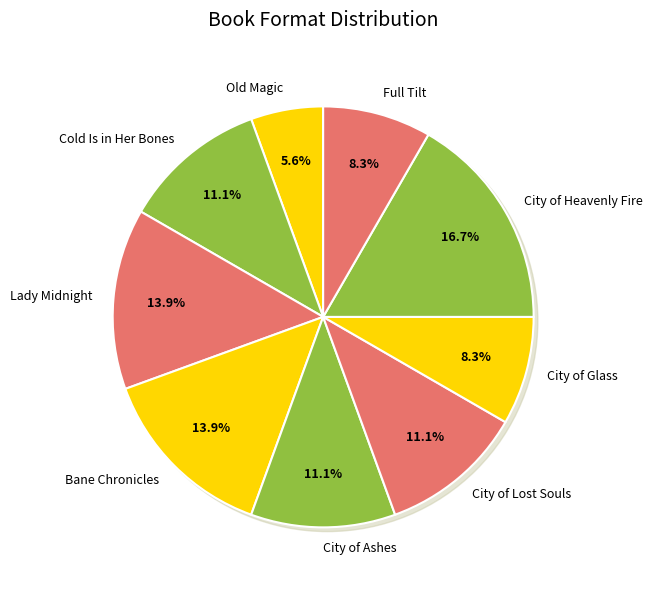

Approximately how many times larger is the value at City of Lost Souls compared to Bane Chronicles?

0.8